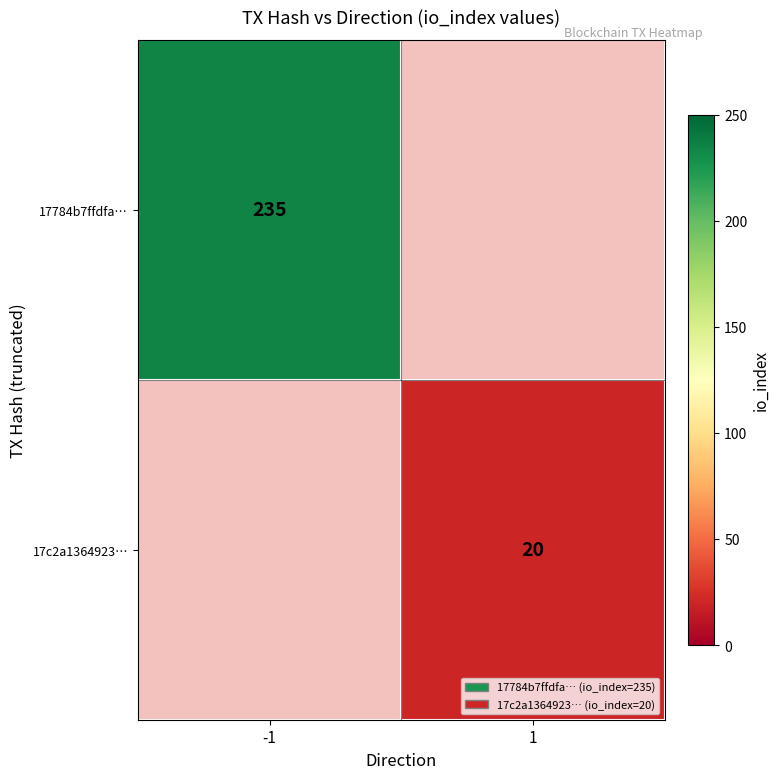

Is the value of 17784b7ffdfa… at -1 greater than the value of 17c2a1364923… at 1?

Yes